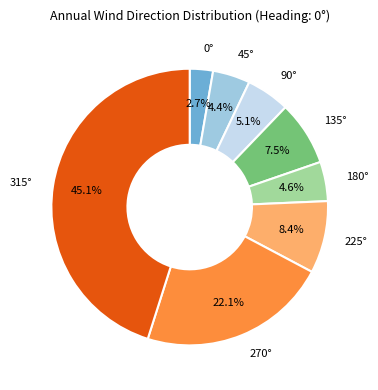

Does any single category account for the majority?

No